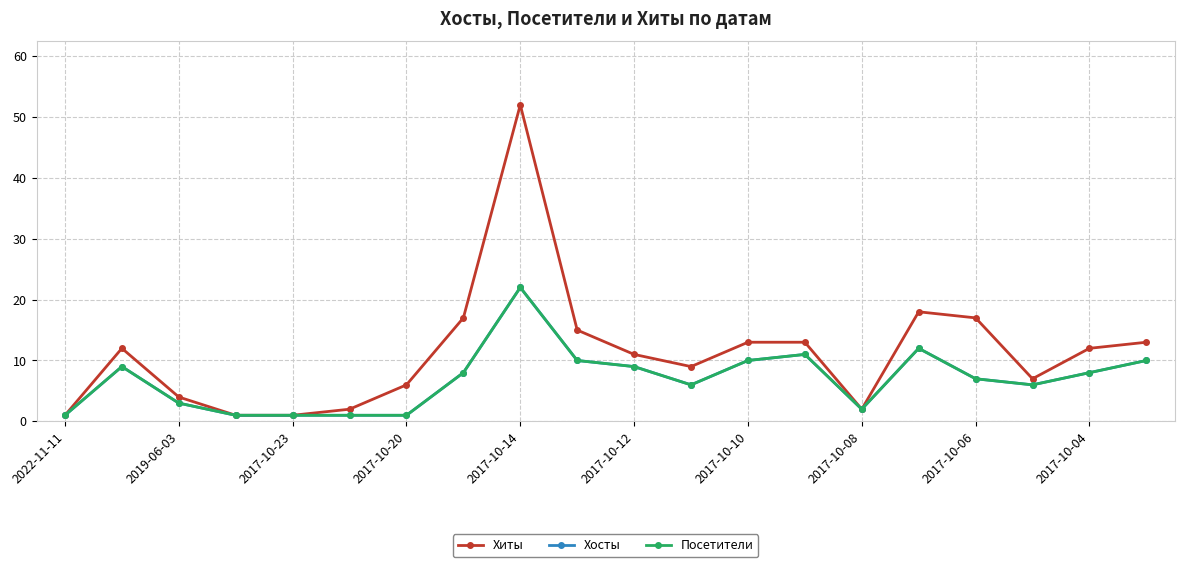

Is this an area chart (filled region under the line)?

No